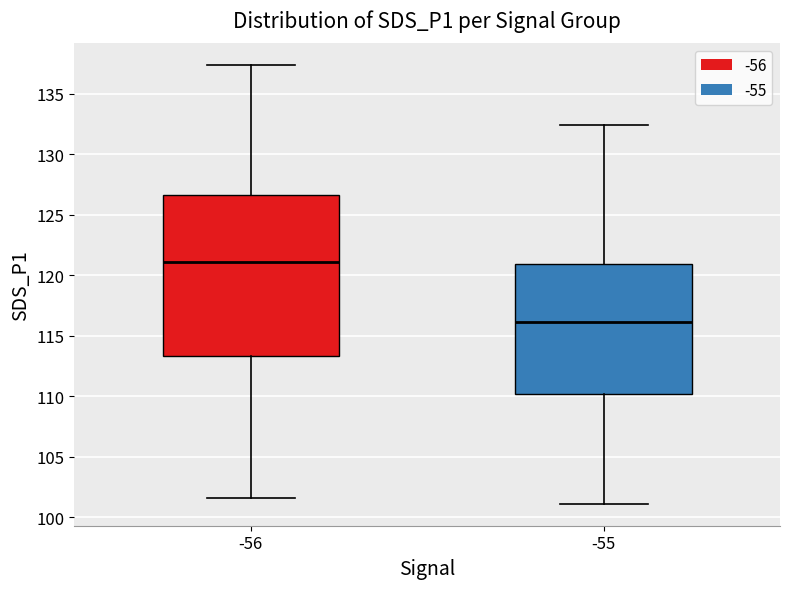

Comparing the boxes themselves (not the whiskers), which one is the tallest?

-56